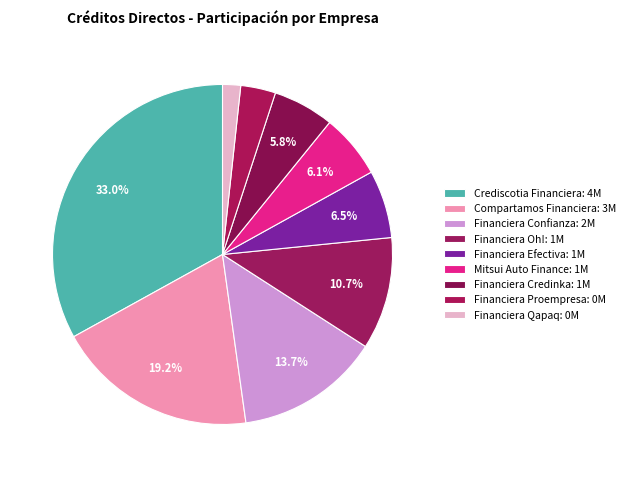

What percentage do Crediscotia Financiera and Financiera Efectiva together represent?

39.5%